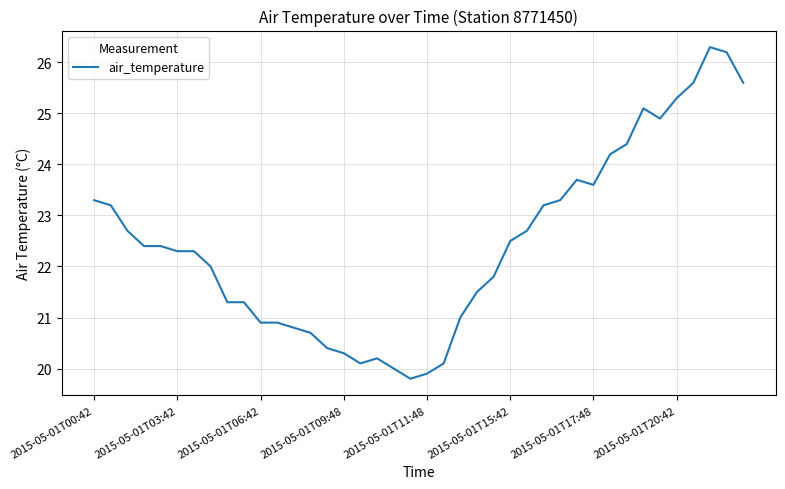

What is the smallest value displayed?

19.8